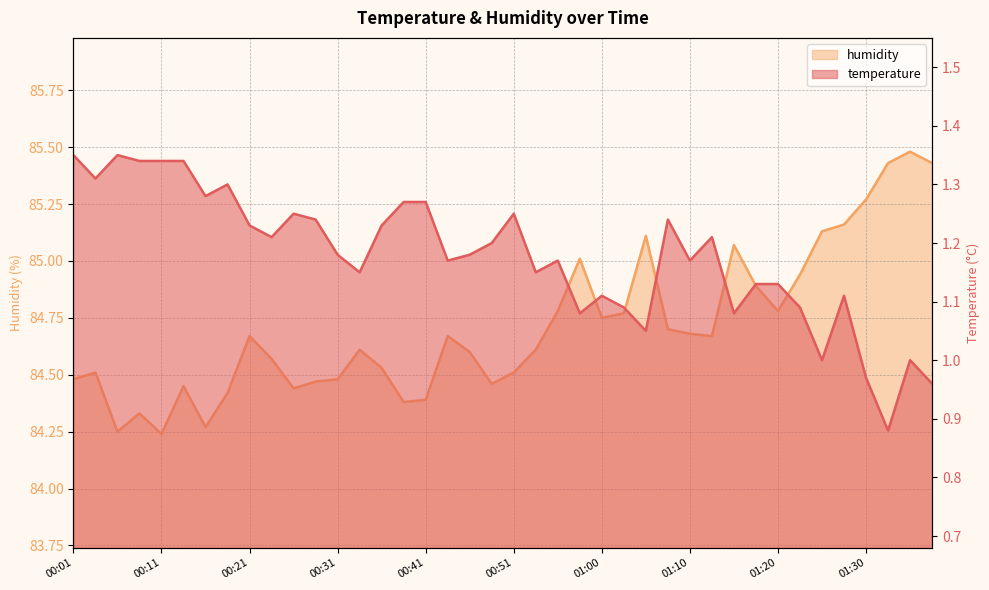

The humidity series shows 84.5 at 00:31. True or false?

True